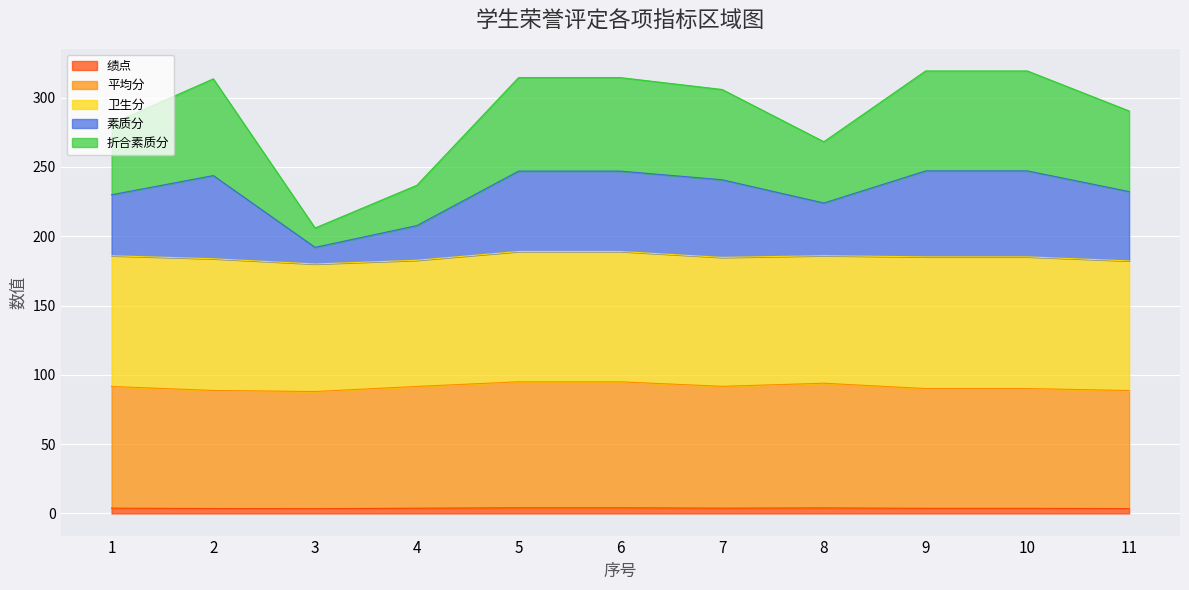

What is the value of the 绩点 point at the 10th from the left?

3.7